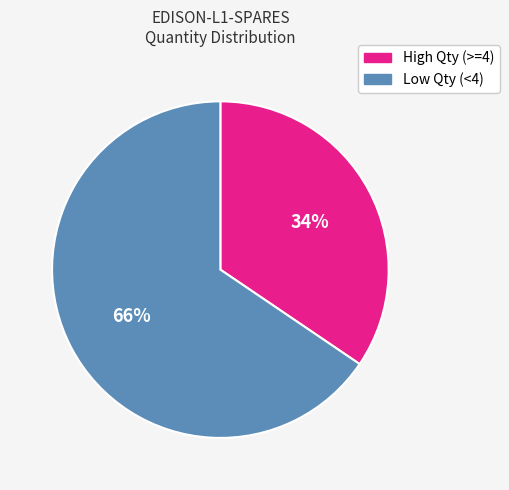

To the nearest percent, what is the average slice percentage?

50%